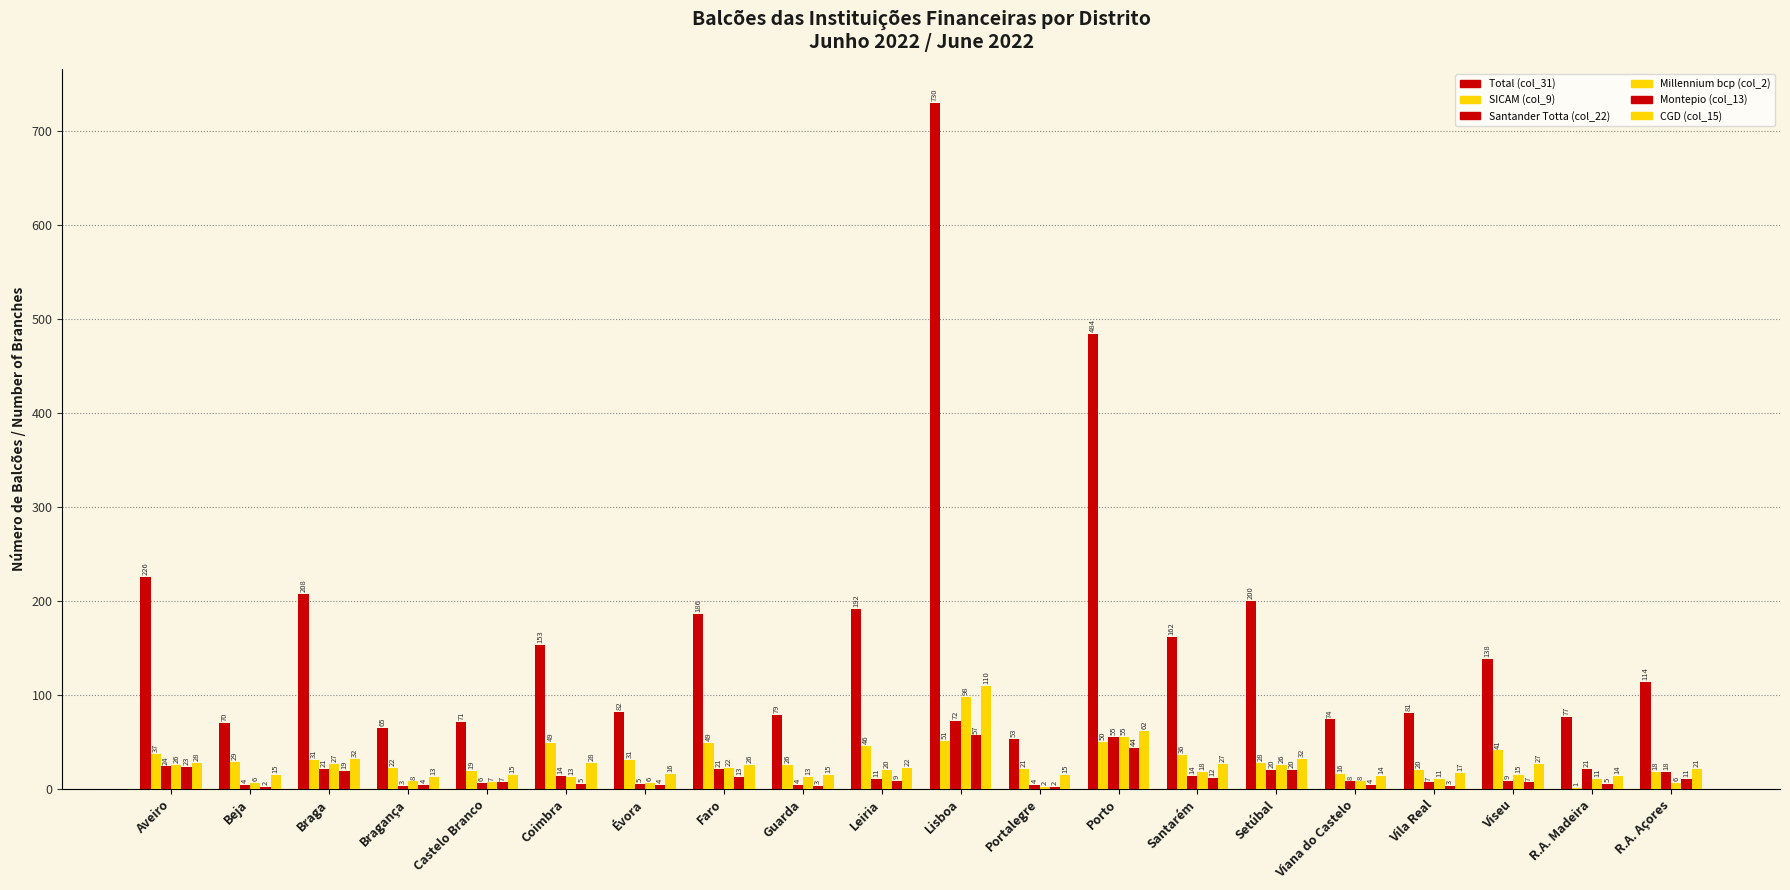

How many data points does each series have?

20